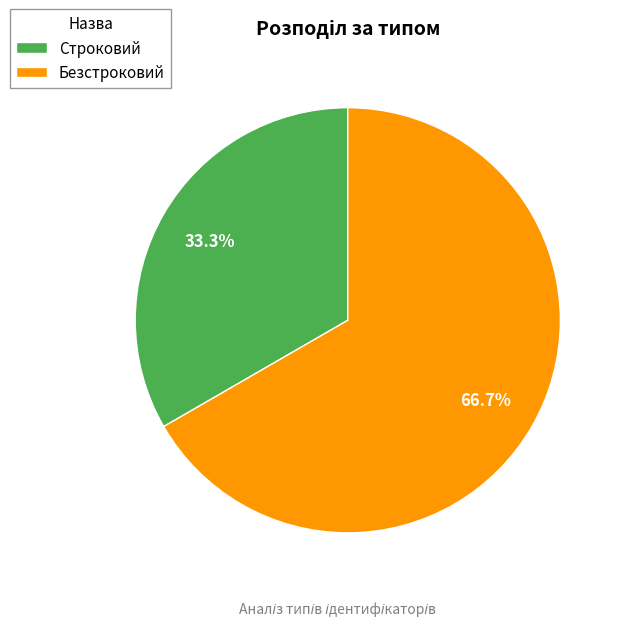

The Безстроковий slice represents 57% of the pie. True or false?

False